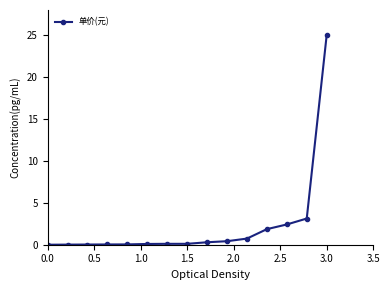

What is the maximum value shown in the chart?

25.0